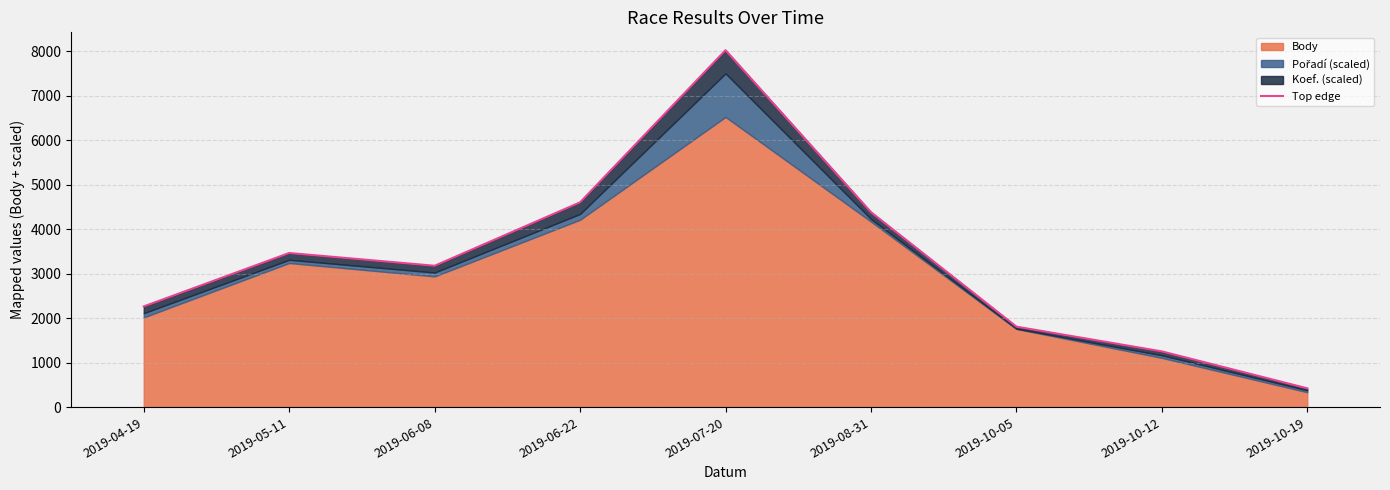

Where is the data nearest to the value 4221?

2019-08-31